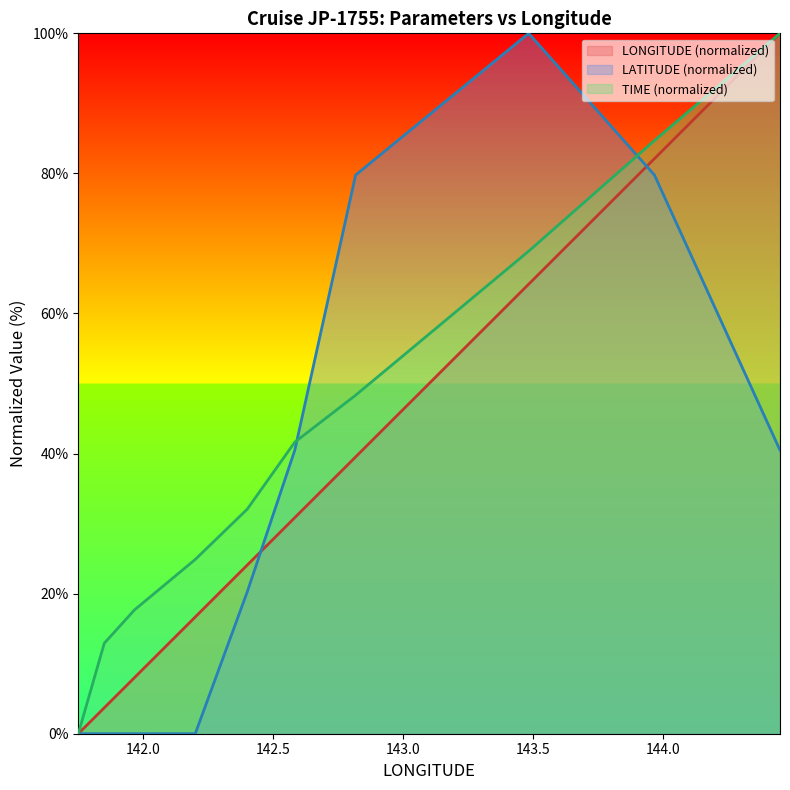

What is the average value of the LONGITUDE series?

36.9